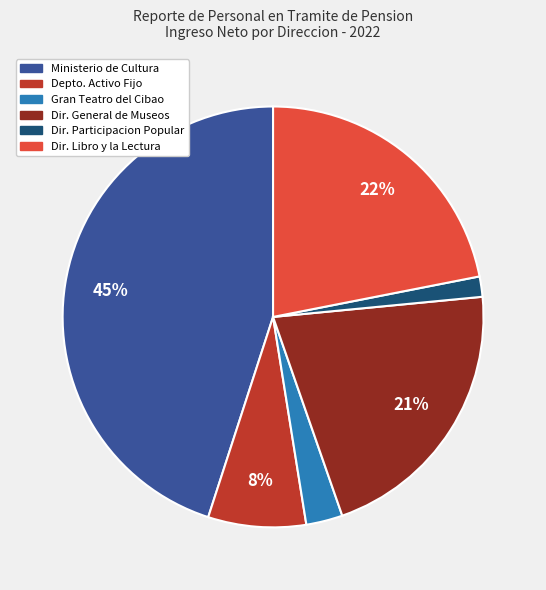

To the nearest percent, what is the average slice percentage?

17%